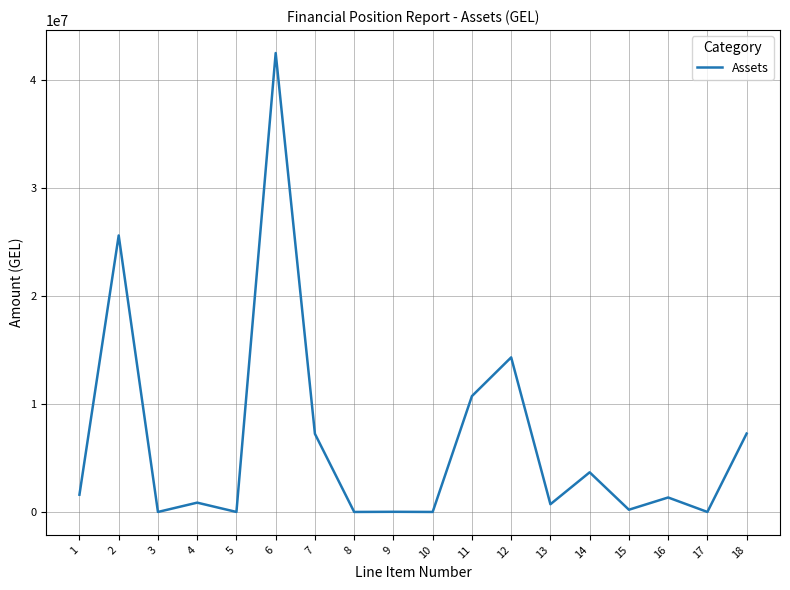

The value at 10 is 27470228.3. True or false?

False